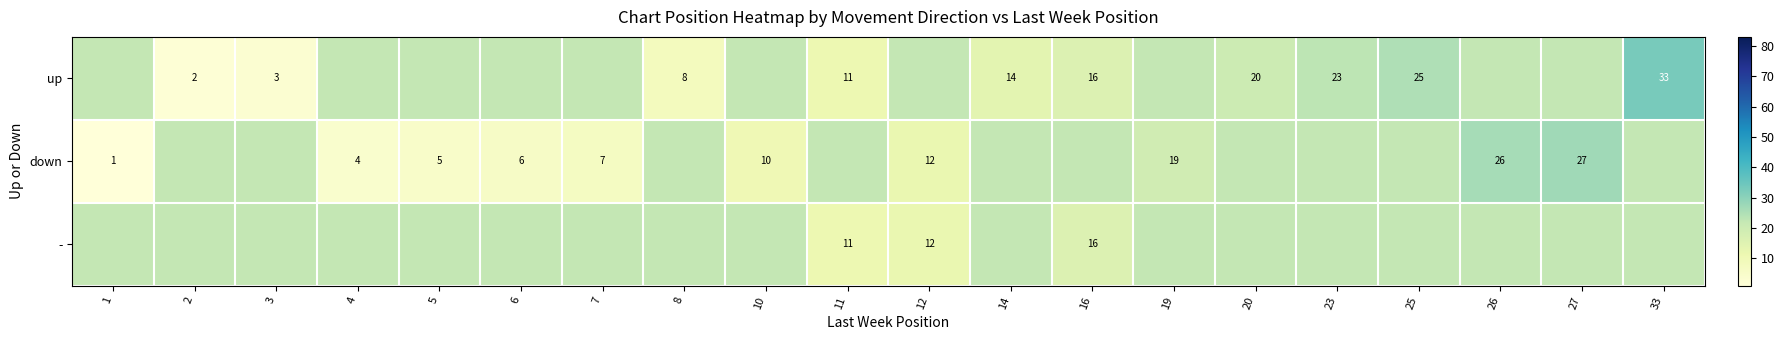

The up series shows 12 at 8. True or false?

False